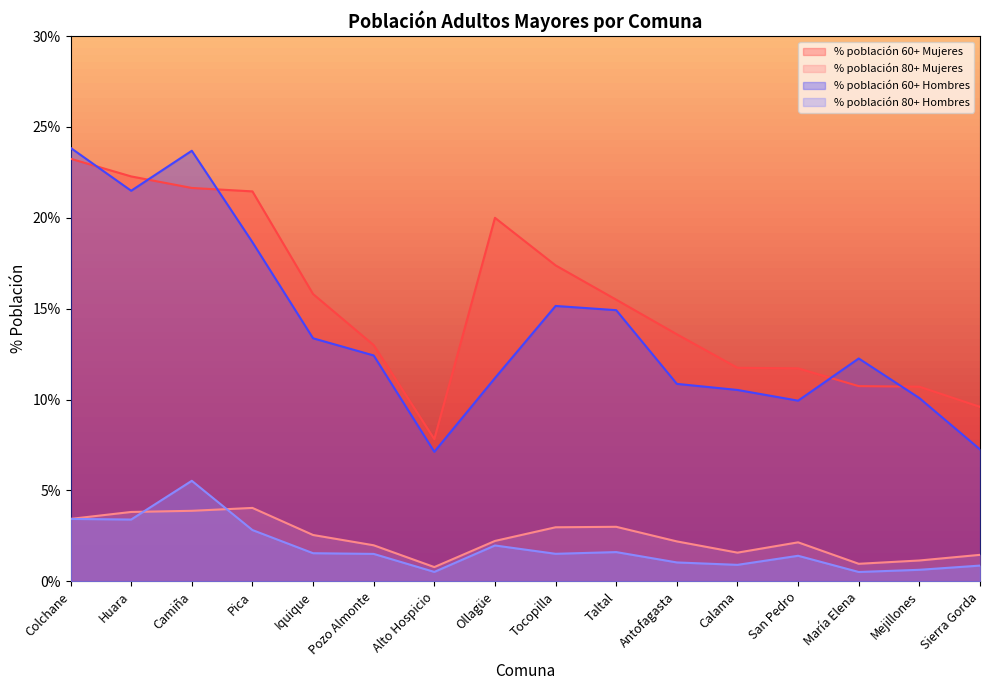

Which series has the largest range (max minus min)?

% población 60+ Hombres